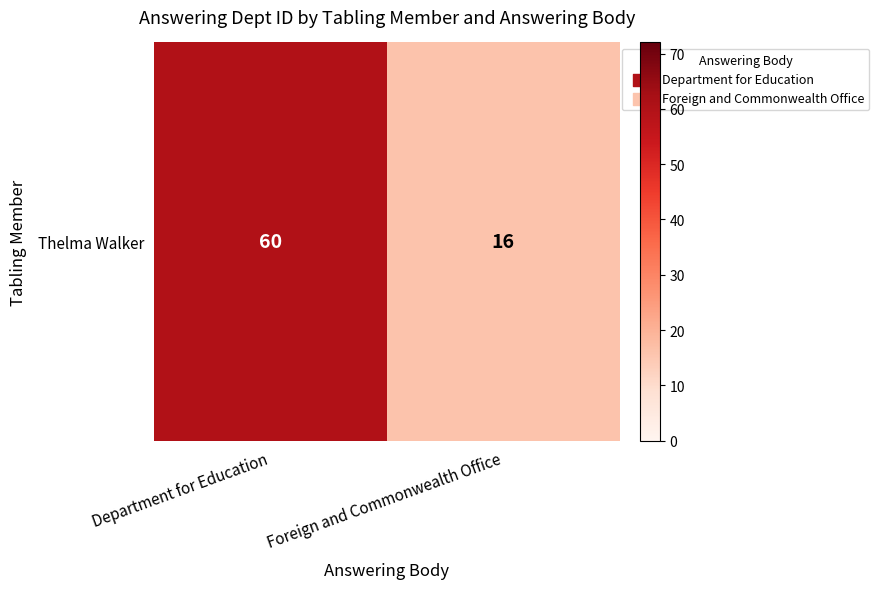

Approximately how many times larger is the value at Foreign and Commonwealth Office compared to Department for Education?

0.3